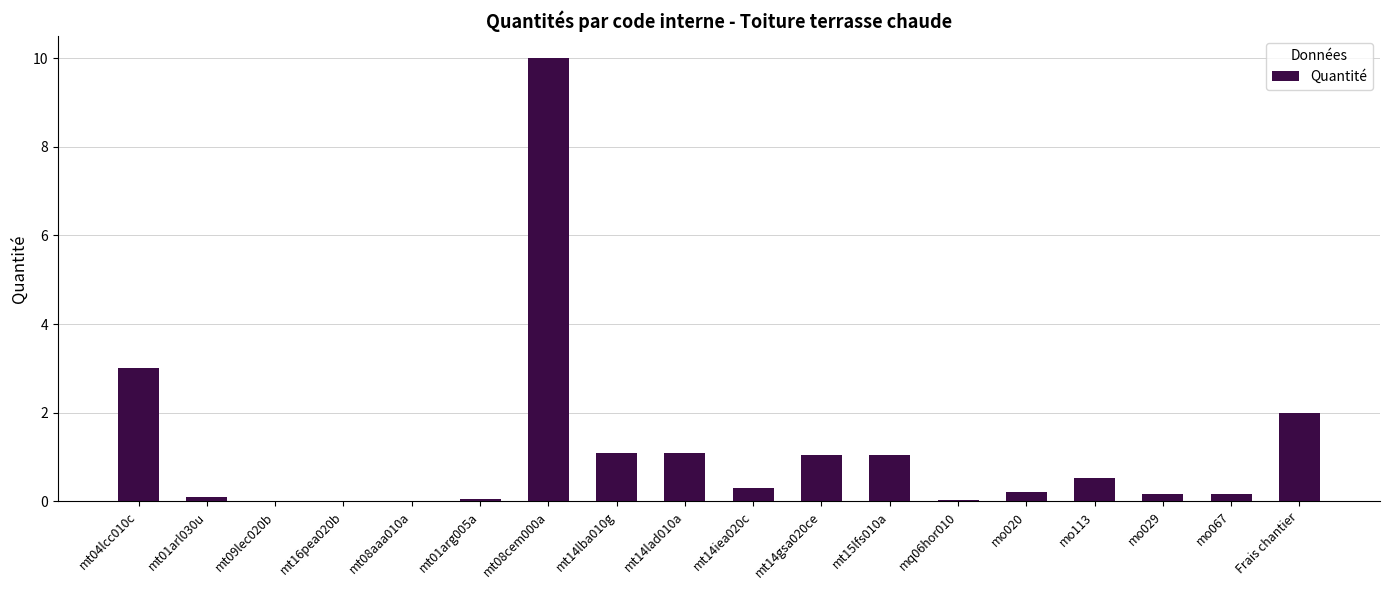

What is the sum of the values at mt14iea020c and mt15lfs010a?

1.4